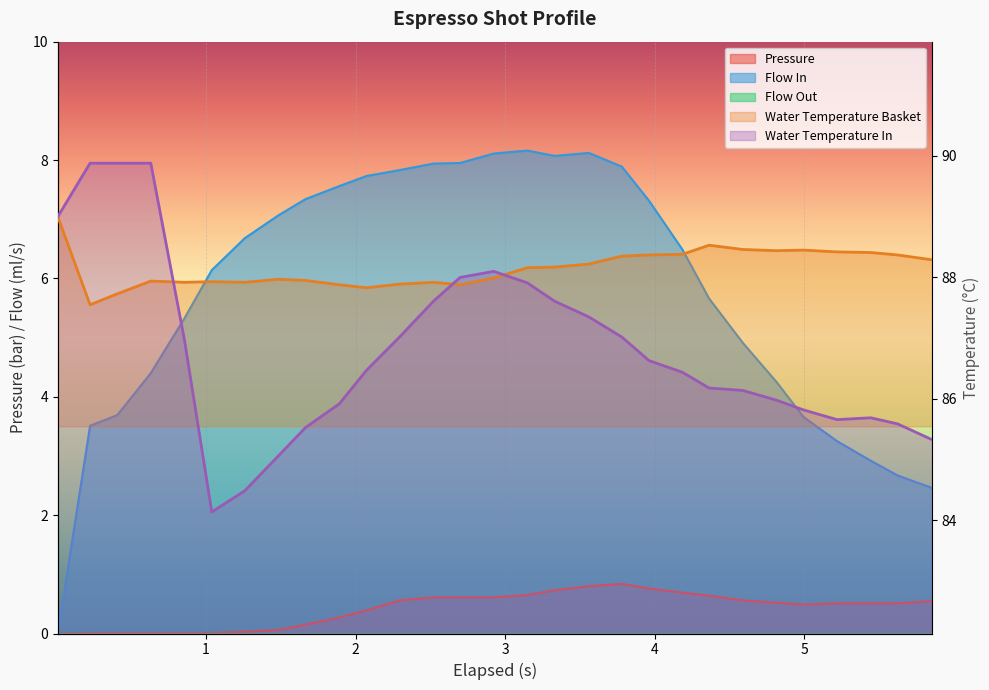

How many positive values does the pressure series have?

28